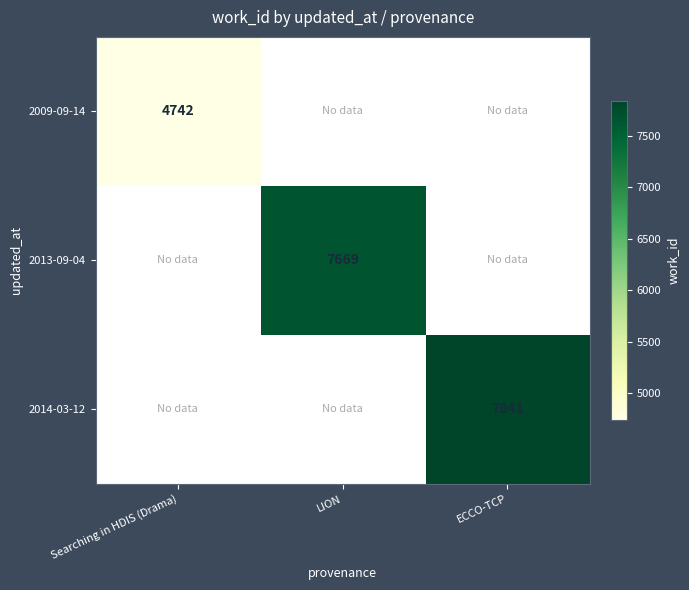

The value of 2009-09-14 at Searching in HDIS (Drama) is 4742. True or false?

True